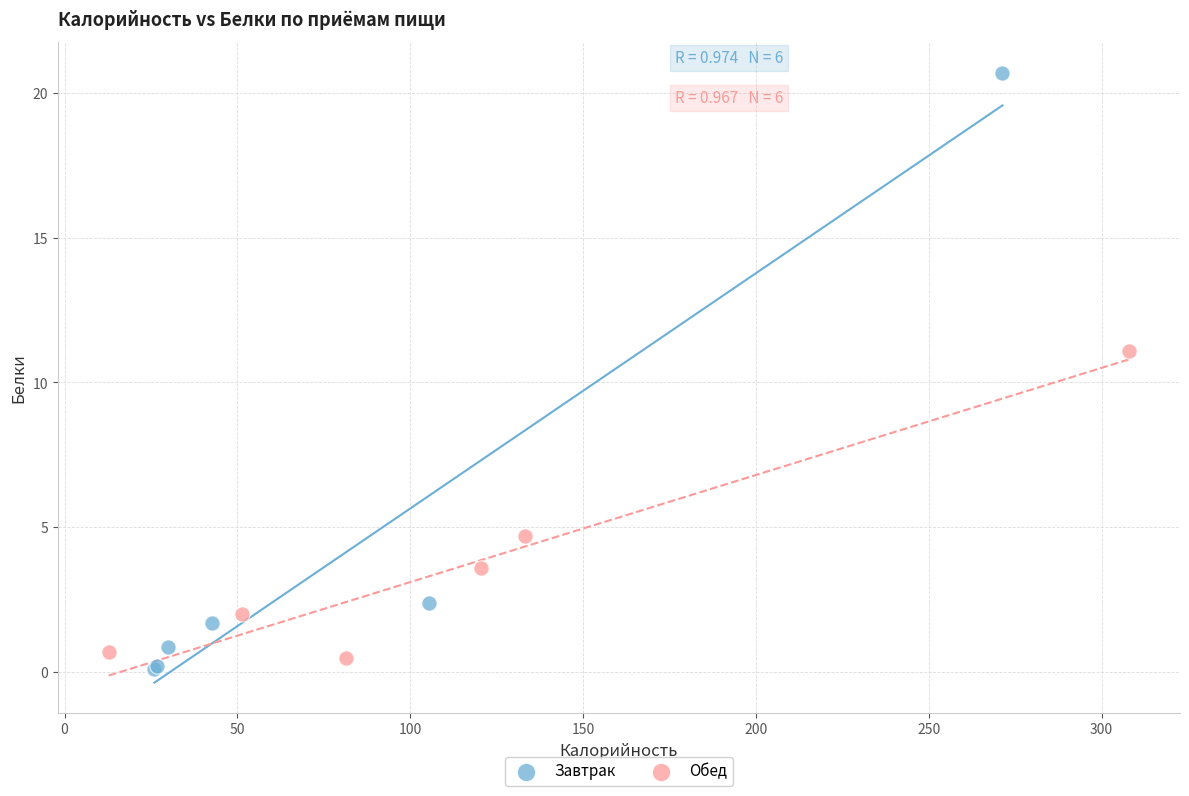

Which series has the largest Y range (max minus min)?

Завтрак